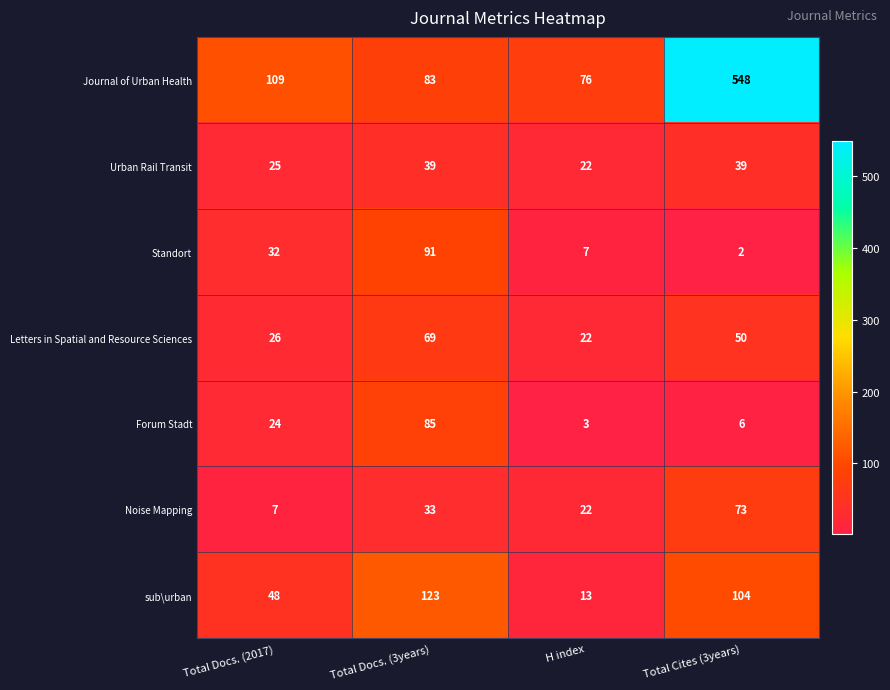

Reading right to left, transcribe all the data shown in this chart.

Journal of Urban Health: 548	76	83	109
Urban Rail Transit: 39	22	39	25
Standort: 2	7	91	32
Letters in Spatial and Resource Sciences: 50	22	69	26
Forum Stadt: 6	3	85	24
Noise Mapping: 73	22	33	7
sub\urban: 104	13	123	48